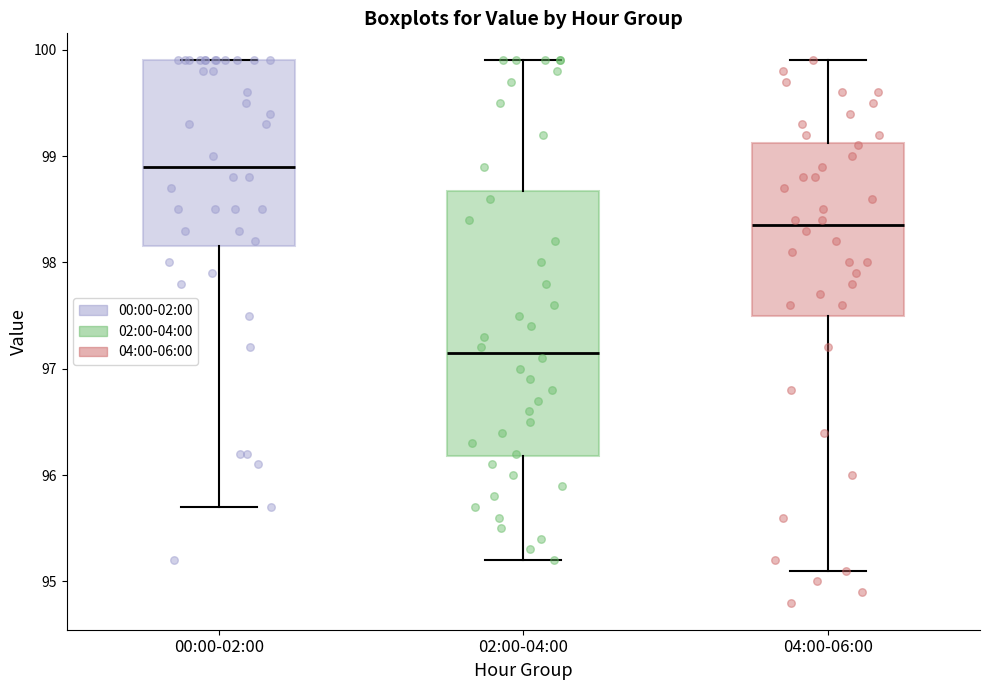

Where is the upper edge of the box for 04:00-06:00 on the y-axis? The values are not printed on the chart, so give them approximately, as read against the axis.

99.1